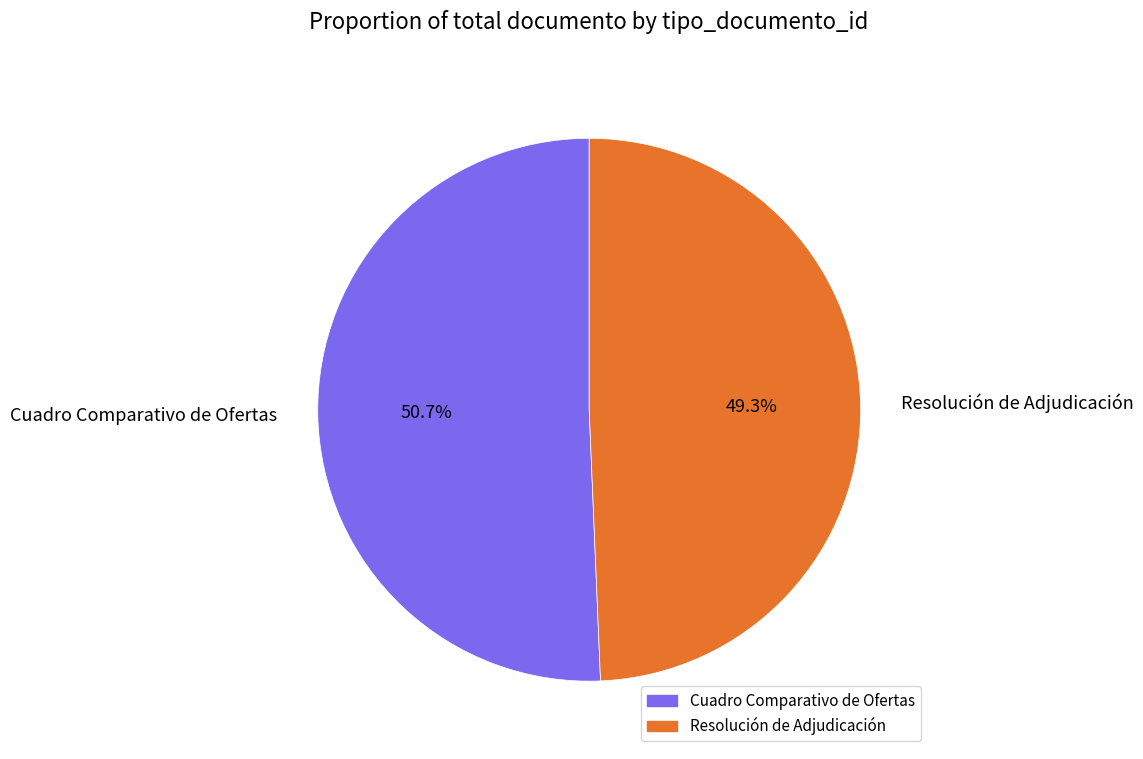

What percentage do Cuadro Comparativo de Ofertas and Resolución de Adjudicación together represent?

100.0%